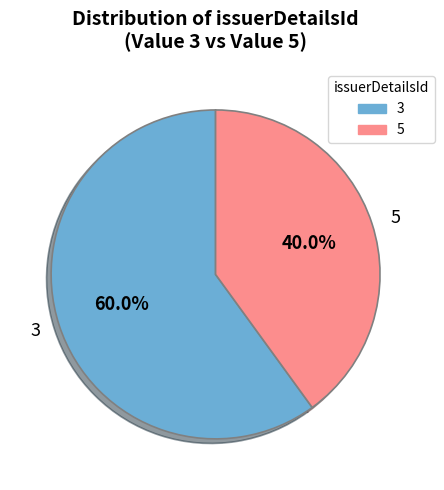

How many slices are in this pie chart?

2